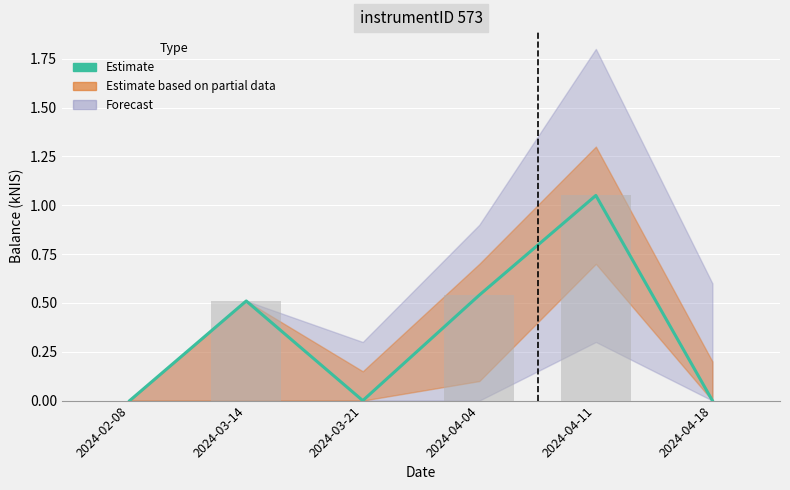

The value at 2024-03-14 is 0.2. True or false?

False